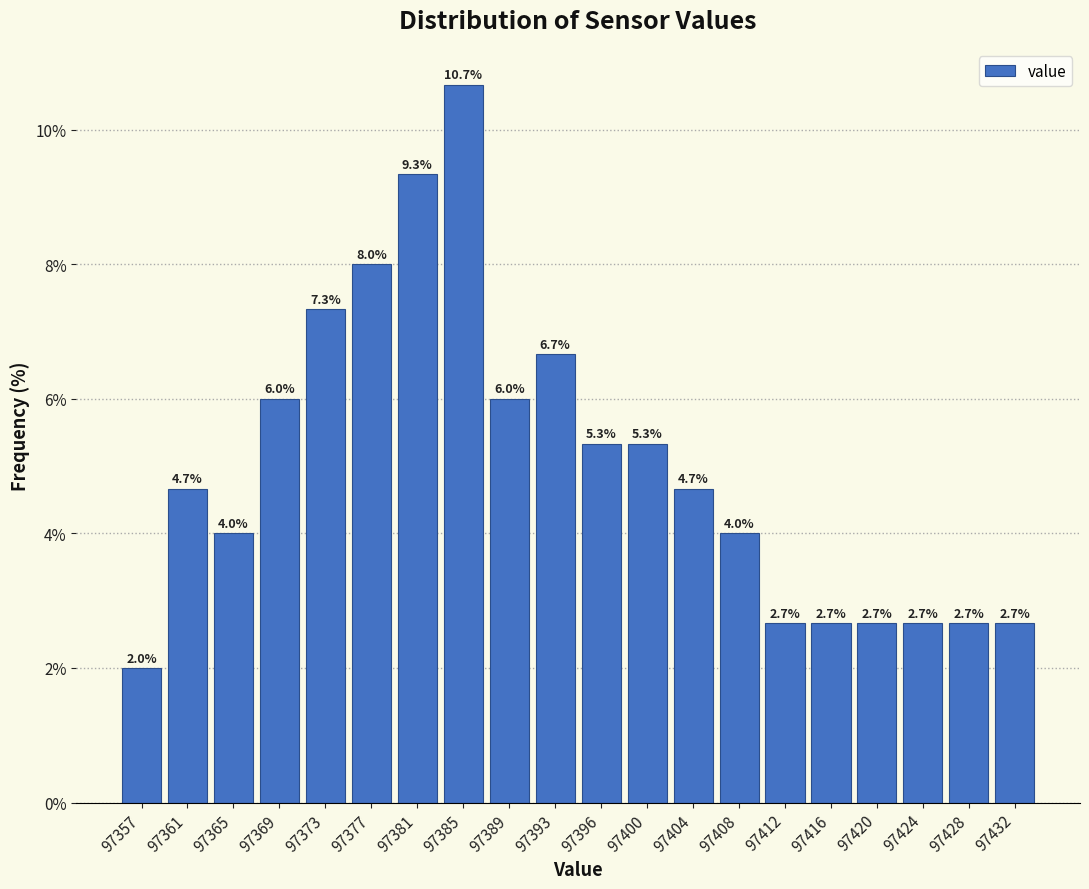

Reading left to right, transcribe all the data shown in this chart.

97357=2.0	97361=4.7	97365=4.0	97369=6.0	97373=7.3	97377=8.0	97381=9.3	97385=10.7	97389=6.0	97393=6.7	97396=5.3	97400=5.3	97404=4.7	97408=4.0	97412=2.7	97416=2.7	97420=2.7	97424=2.7	97428=2.7	97432=2.7